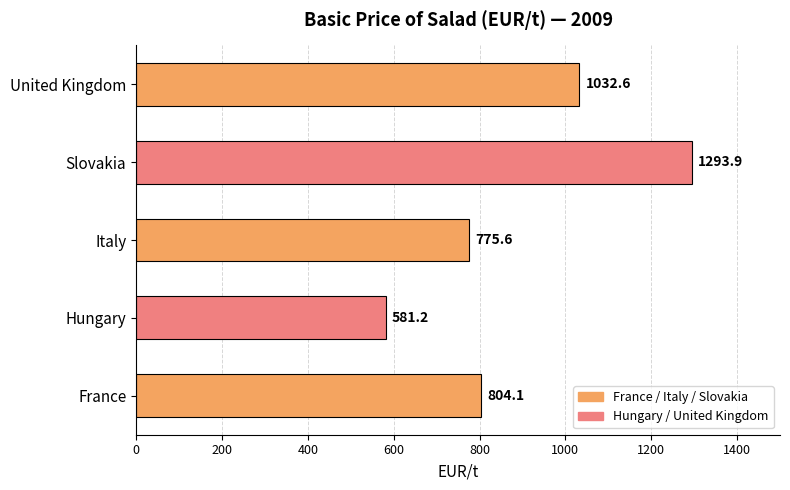

Does the chart contain any negative values?

No